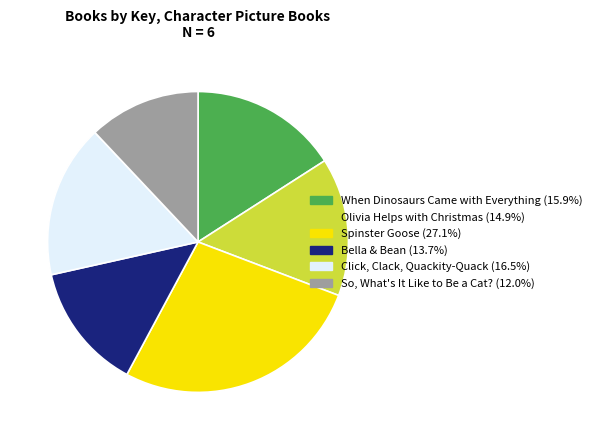

Is there a majority slice in this chart?

No